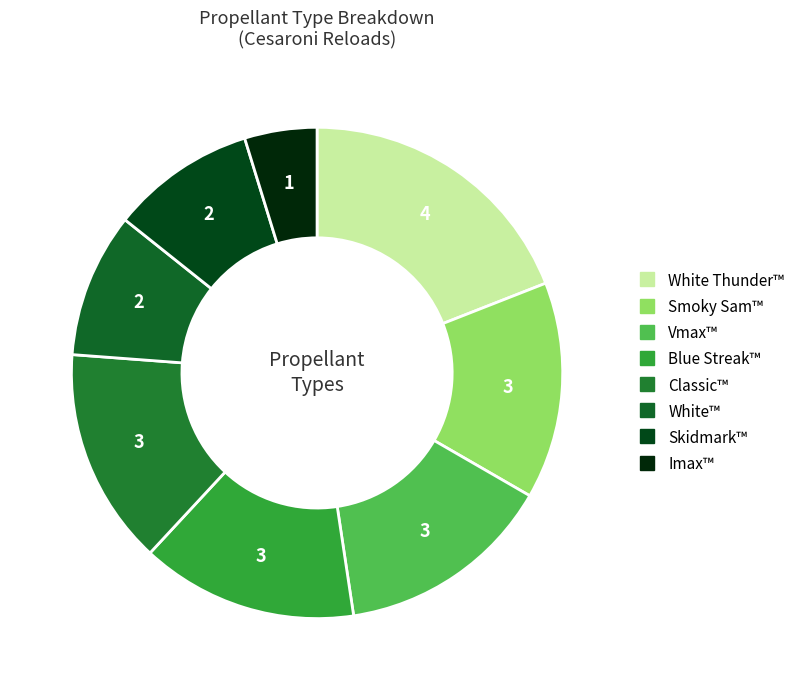

Is it true that Blue Streak™ is 14% of the pie?

True